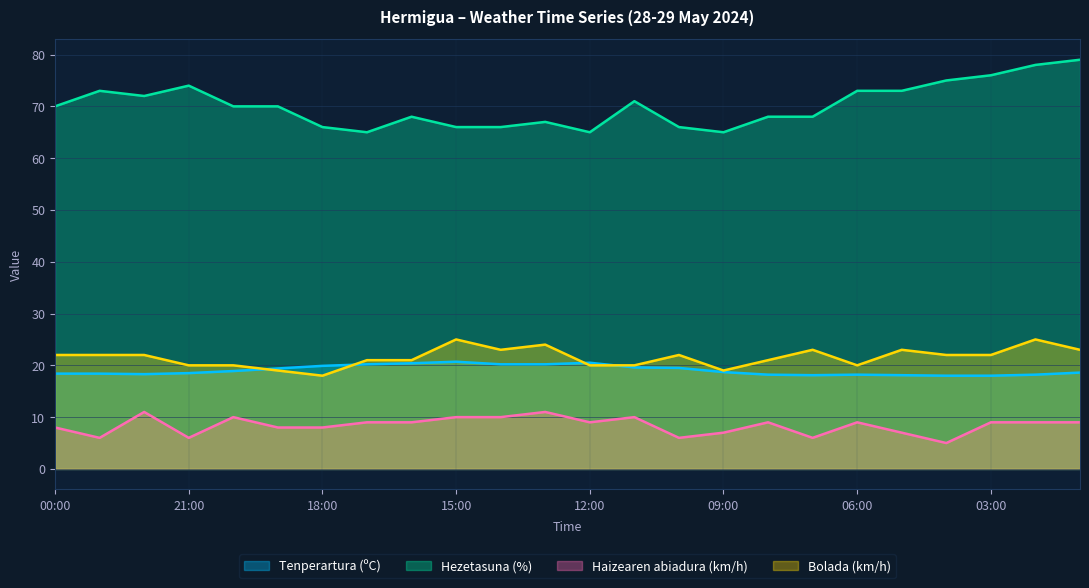

What is the highest value of the Tenperartura (ºC) series?

20.7